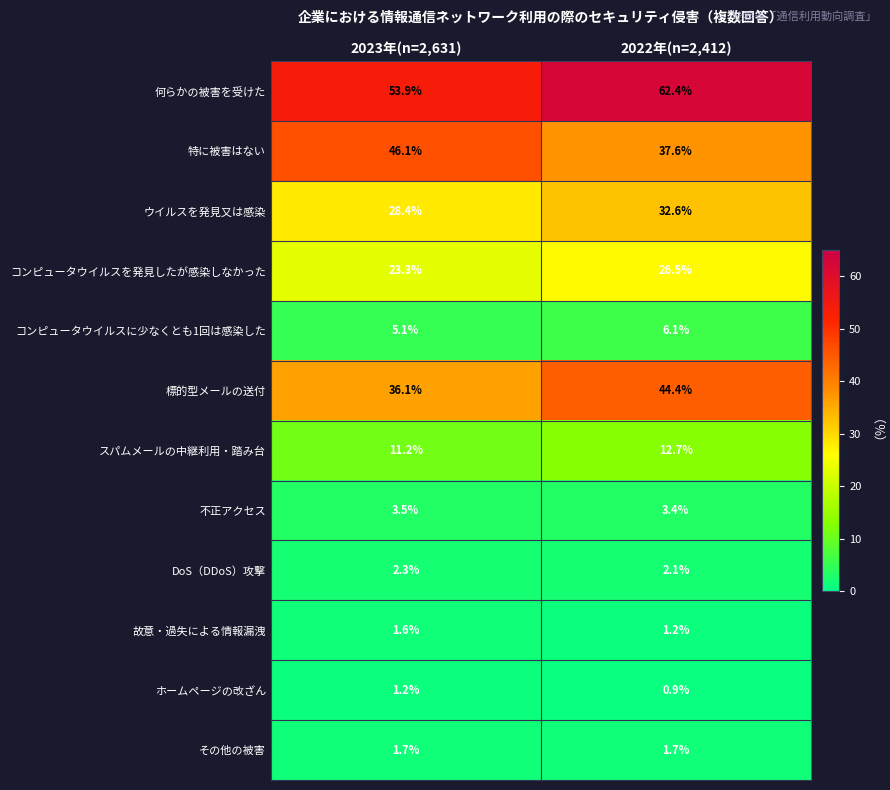

How many data points does each series have?

2